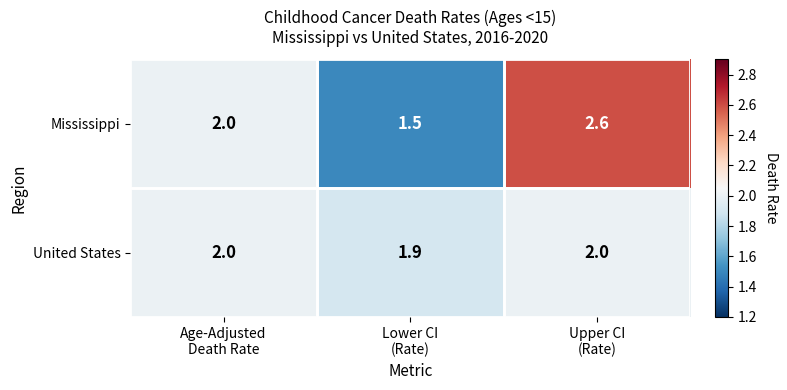

What is the minimum value for United States?

1.9